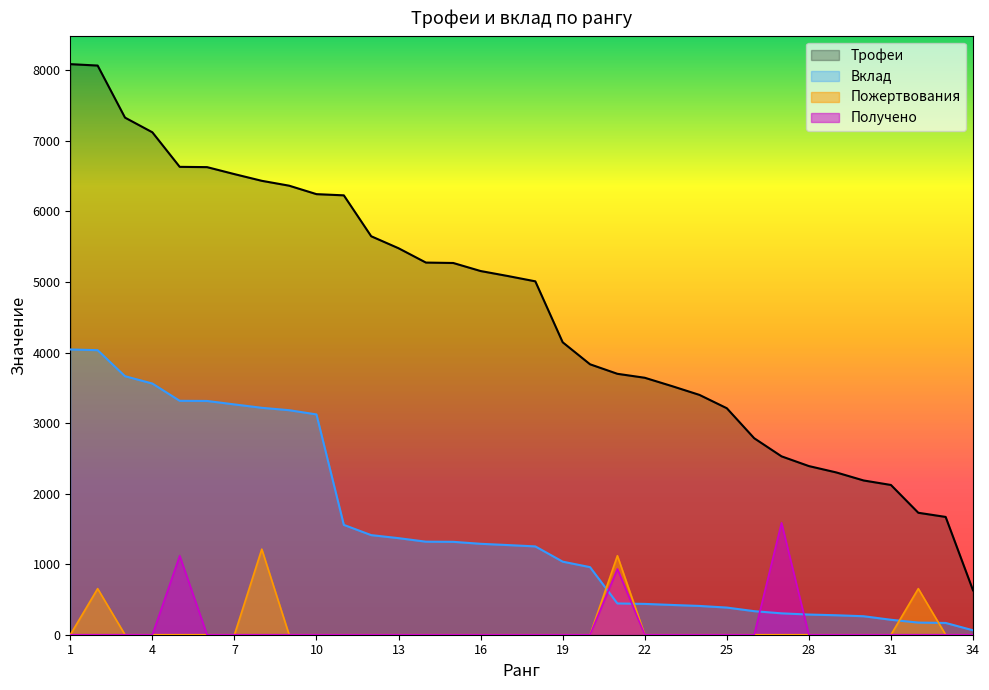

Is it true that Получено equals 0.0 at 11?

True